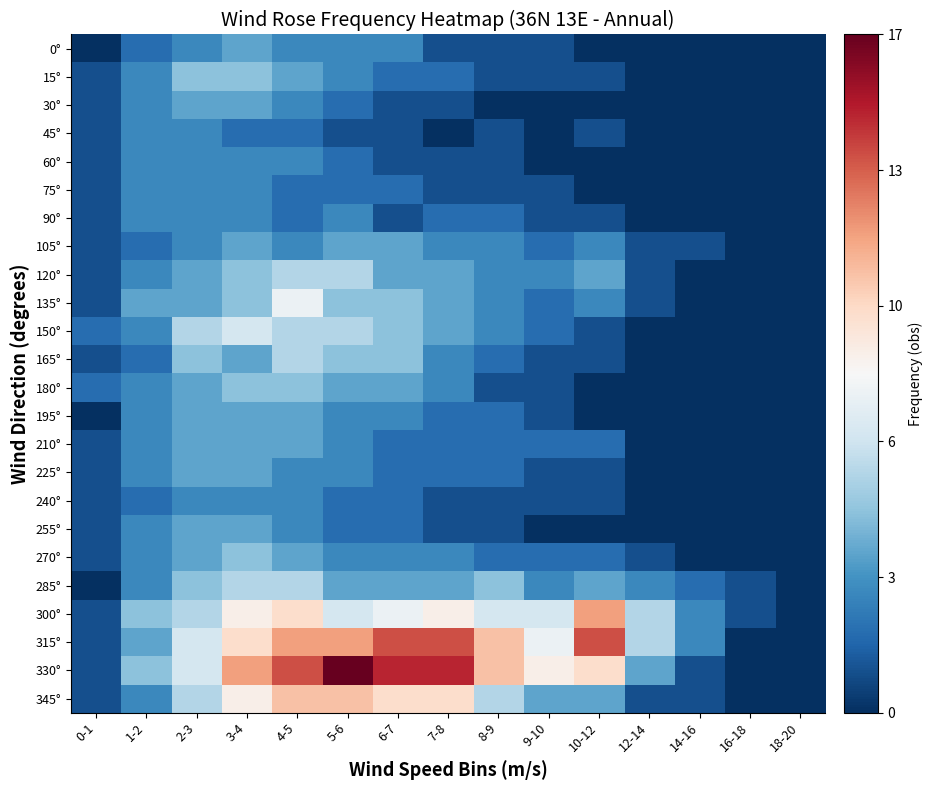

How many data points does each series have?

15